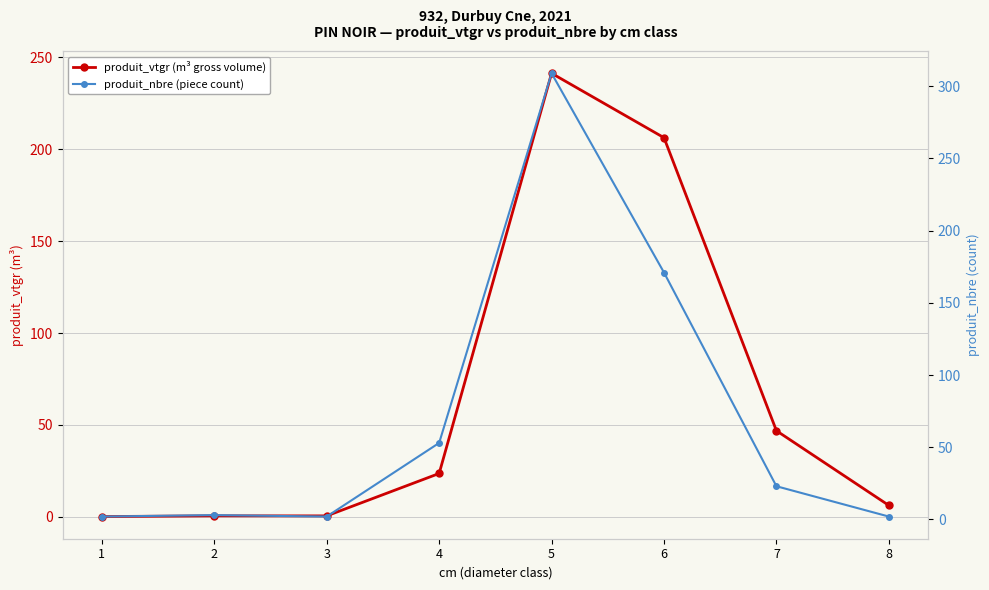

Is the value of produit_vtgr at 3 greater than the value of produit_nbre at 2?

No